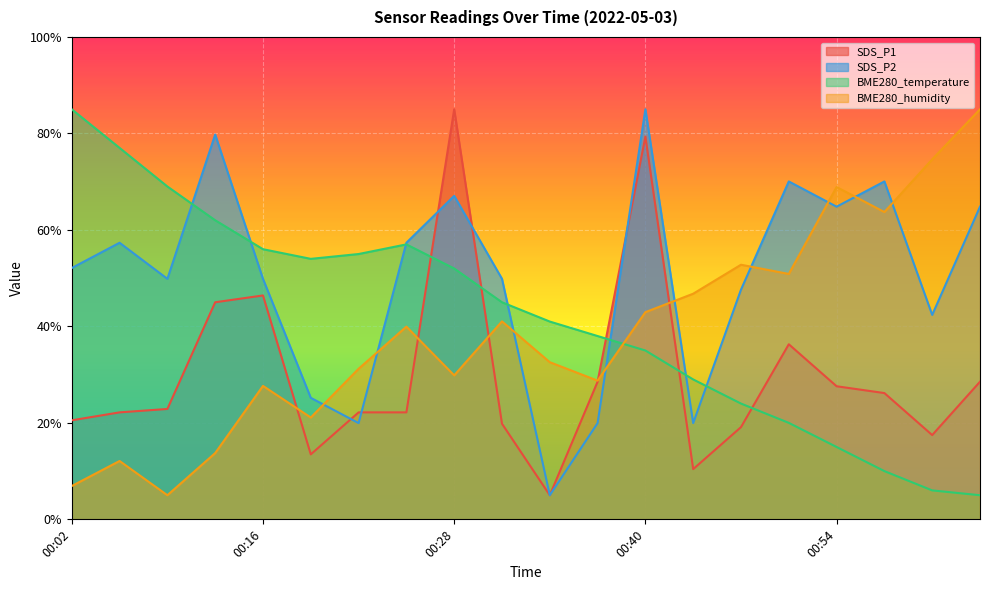

Which category has the lowest value across all series?

00:34